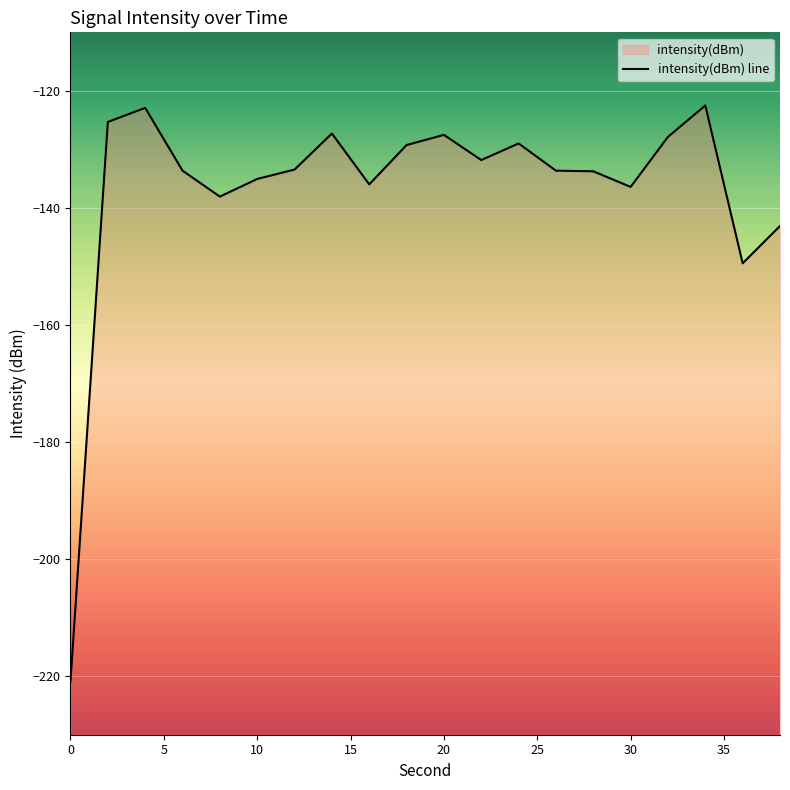

How many data points are above -133?

9